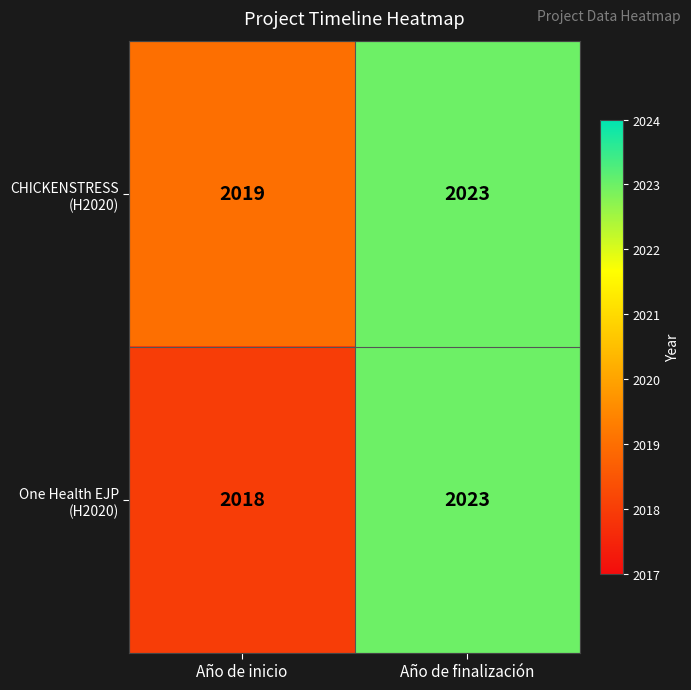

What is the total value across all series at Año de finalización?

4046